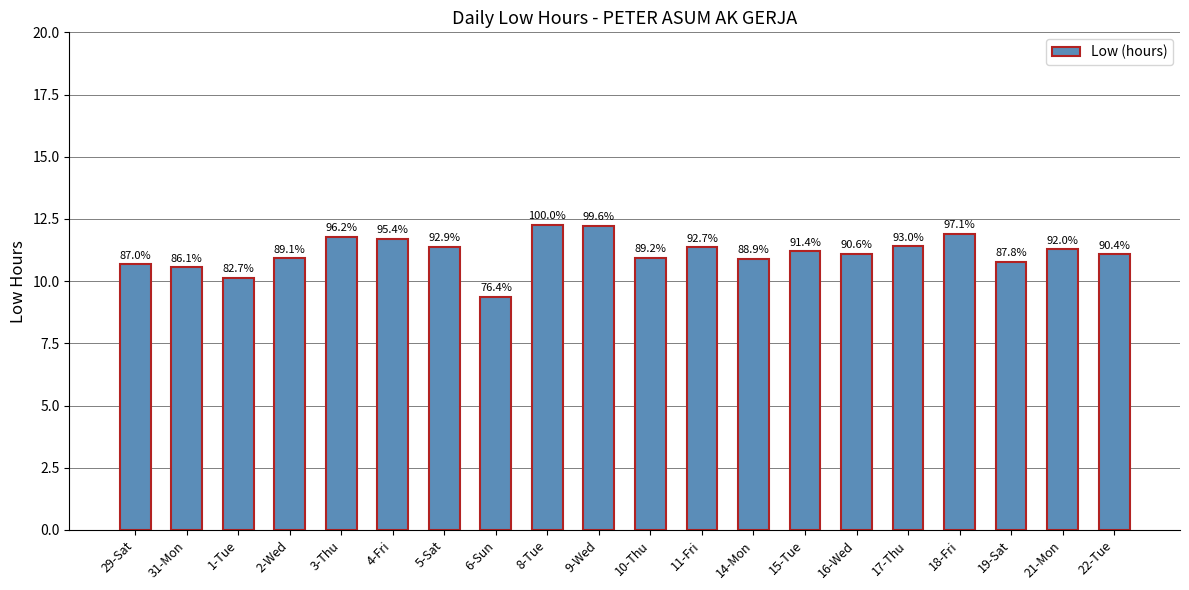

Are the bars horizontal?

No